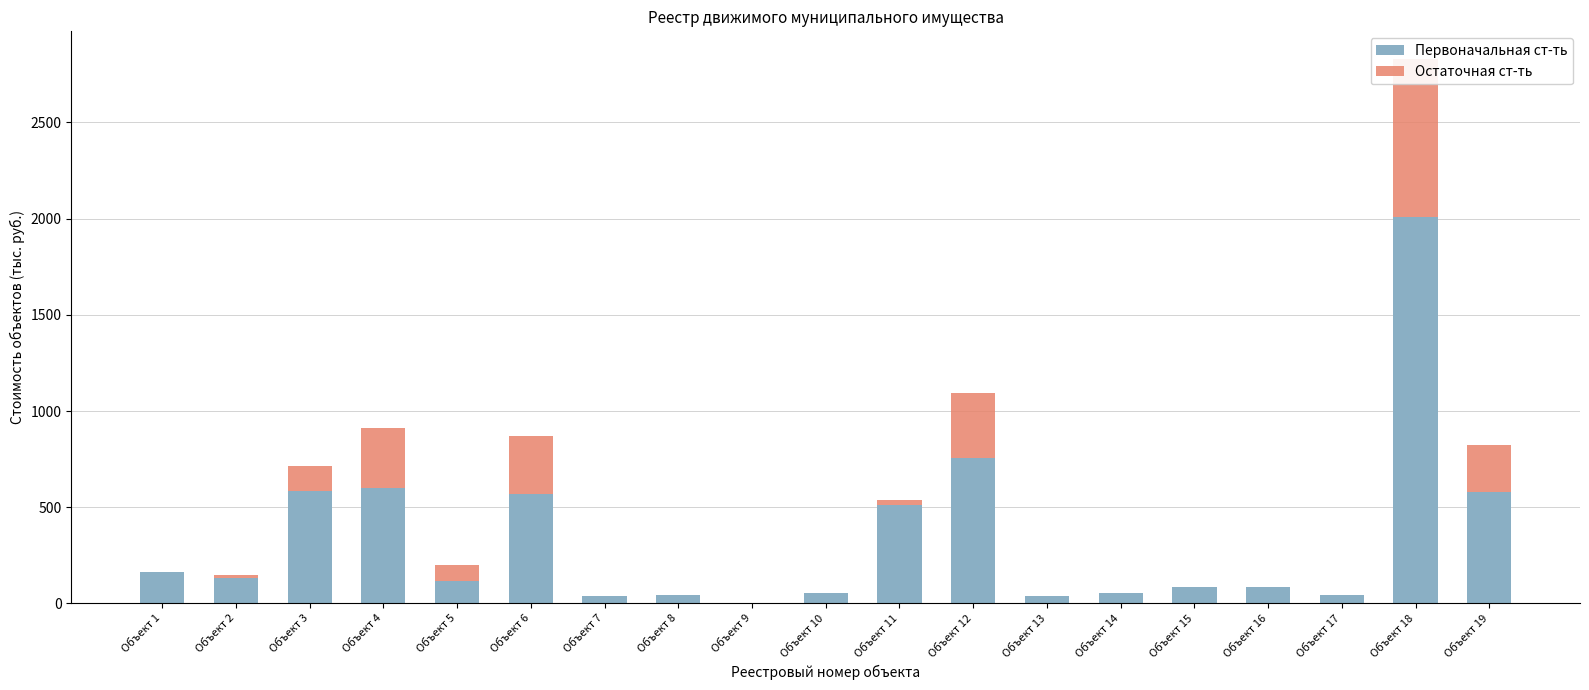

List the labels in order of Остаточная ст-ть value, smallest first.

Объект 1, Объект 7, Объект 8, Объект 9, Объект 10, Объект 13, Объект 14, Объект 15, Объект 16, Объект 17, Объект 2, Объект 11, Объект 5, Объект 3, Объект 19, Объект 6, Объект 4, Объект 12, Объект 18